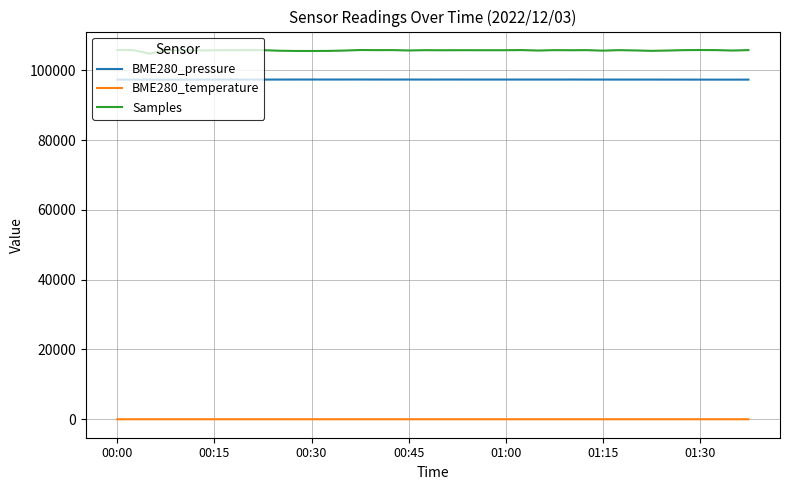

What is the greatest value displayed?

105822.0